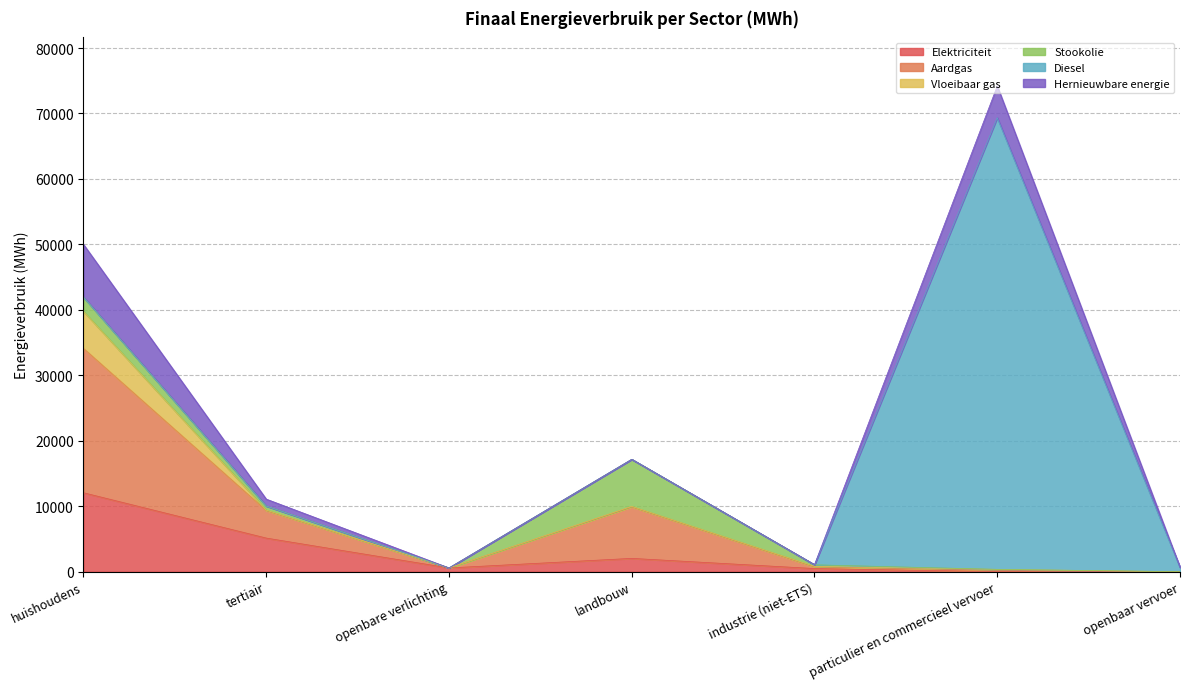

Which series has the widest spread of values?

Diesel